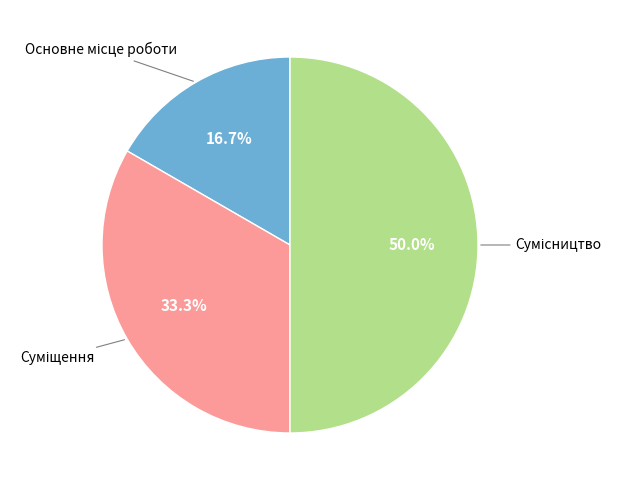

Is there any slice that represents more than half of the pie?

No